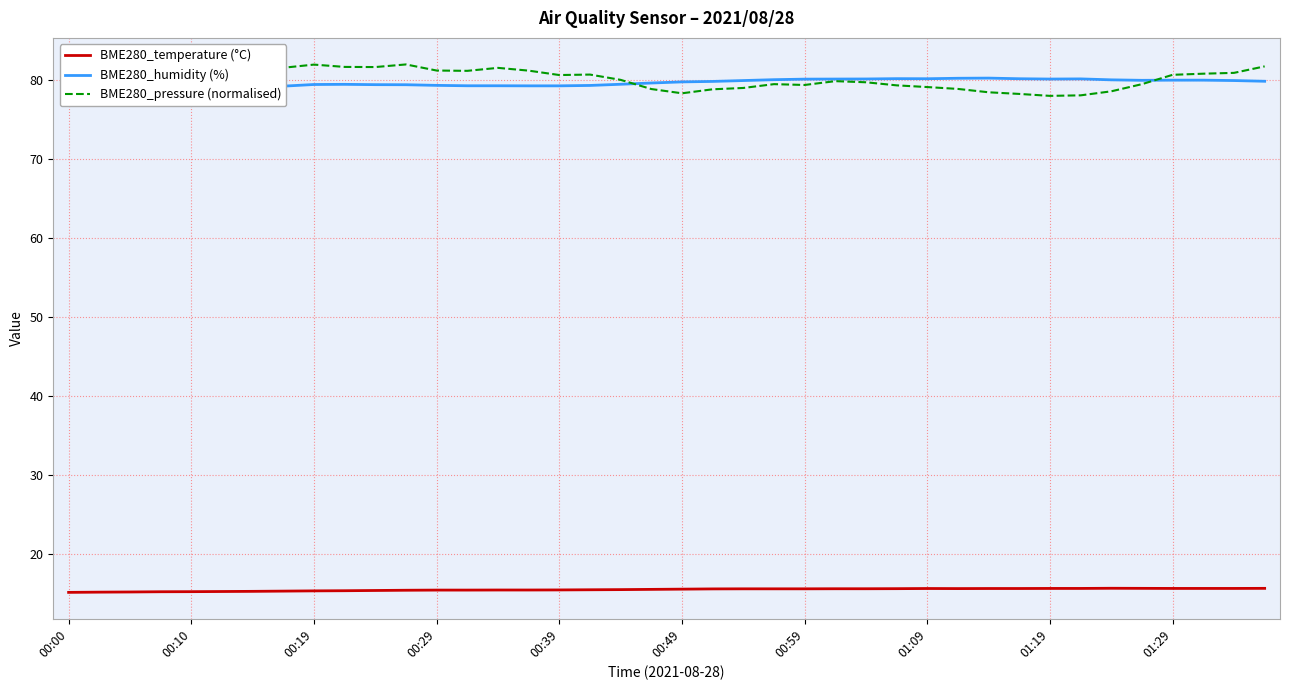

What is the lowest value of the BME280_temperature (°C) series?

15.1